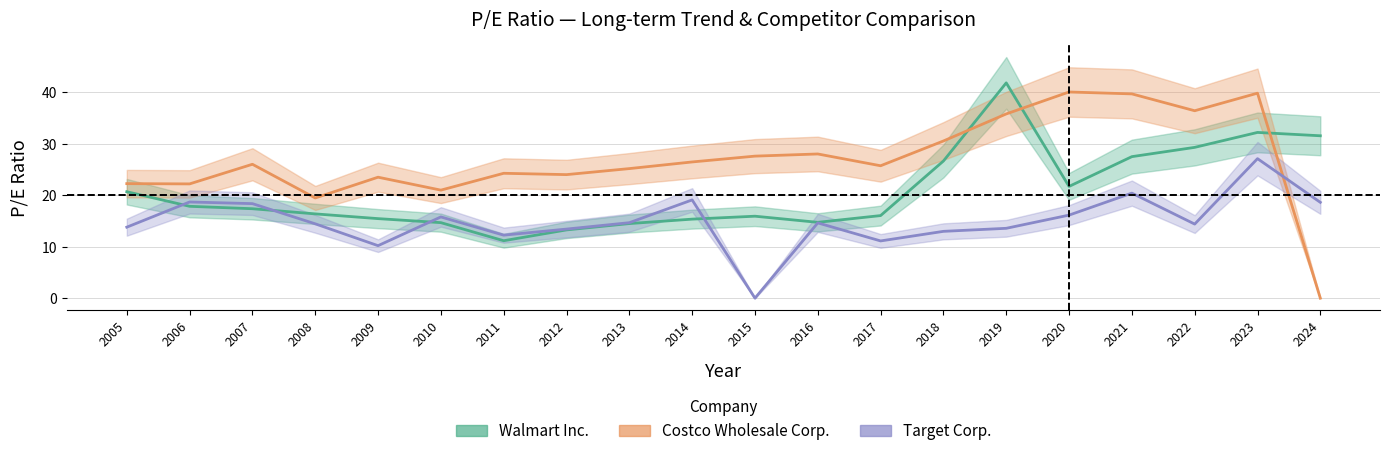

List the labels in order of Costco Wholesale Corp. value, largest first.

2020, 2023, 2021, 2022, 2019, 2018, 2016, 2015, 2014, 2007, 2017, 2013, 2011, 2012, 2009, 2005, 2006, 2010, 2008, 2024